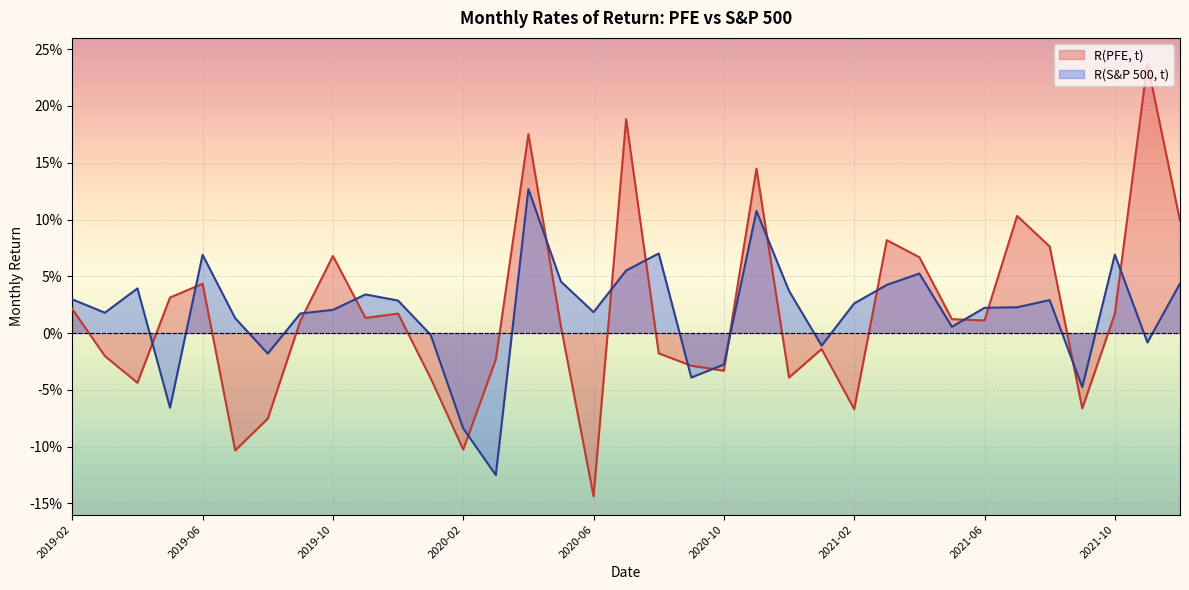

At which category does R(PFE, t) reach its first local valley?

2019-04